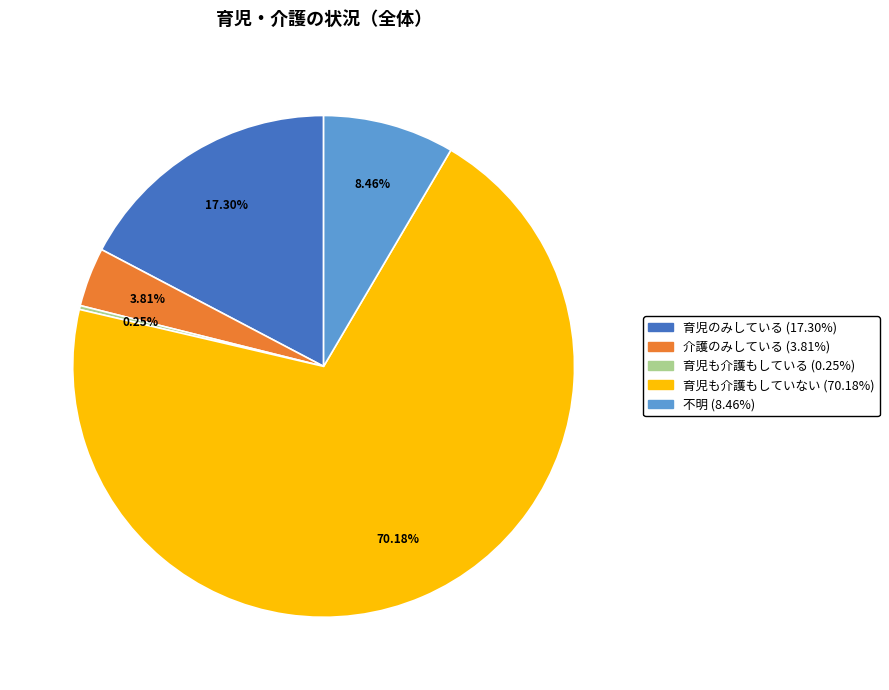

To the nearest percent, what portion does 介護のみしている represent?

4%